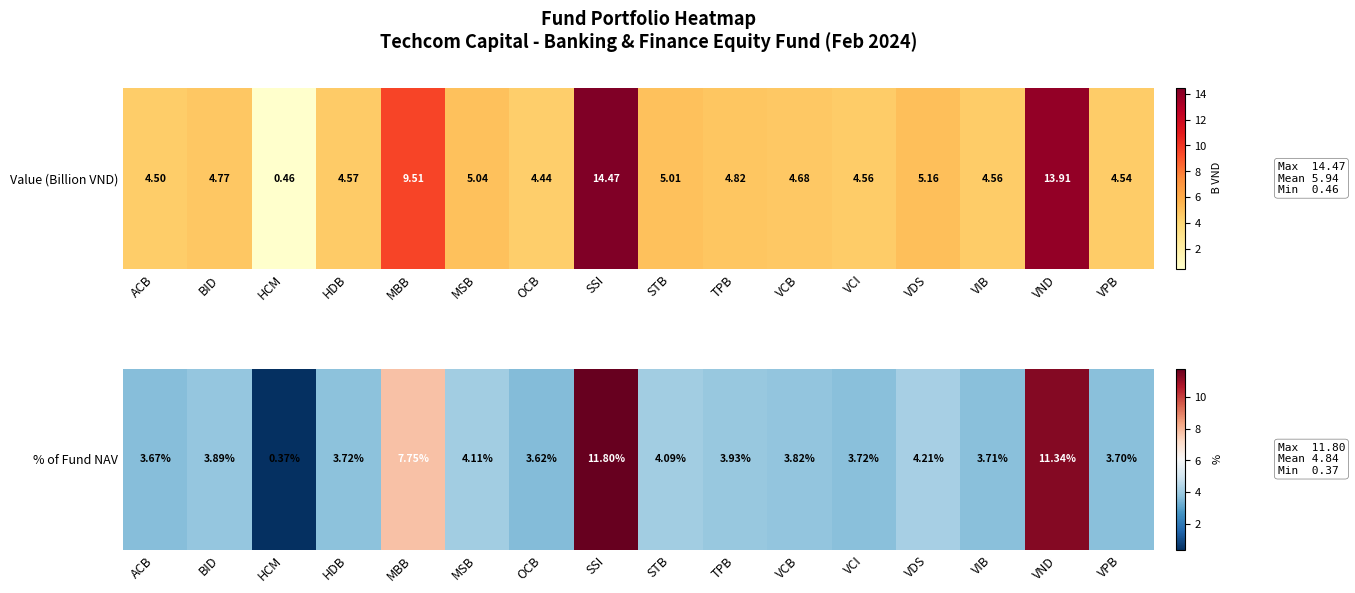

How many data points are above 3?

15